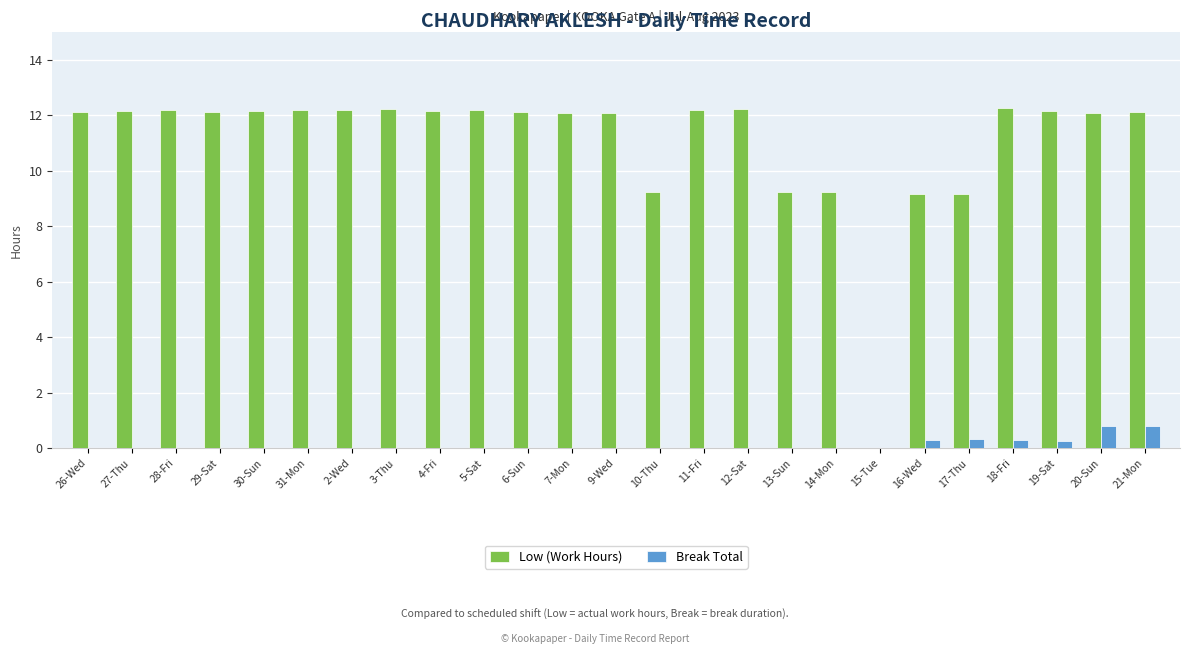

What is the average value of the Break Total series?

0.1